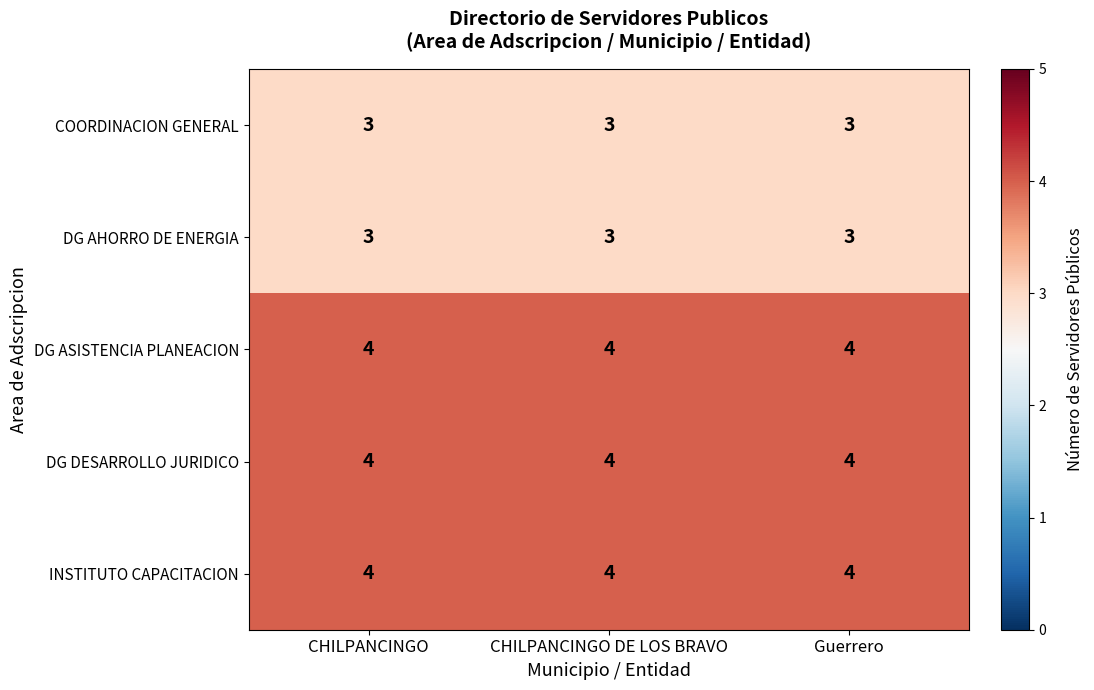

What is the smallest value displayed?

3